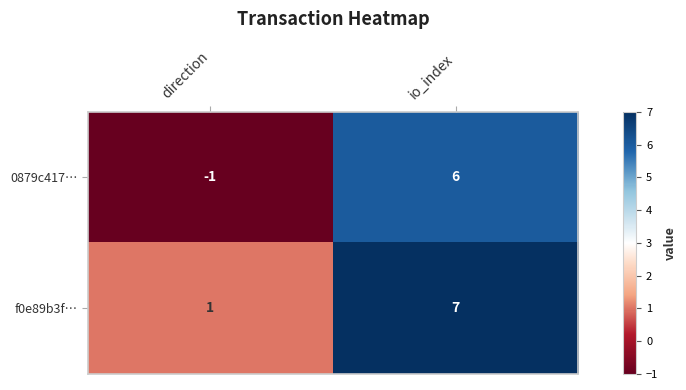

At io_index, list the series in order from largest to smallest.

f0e89b3f…, 0879c417…